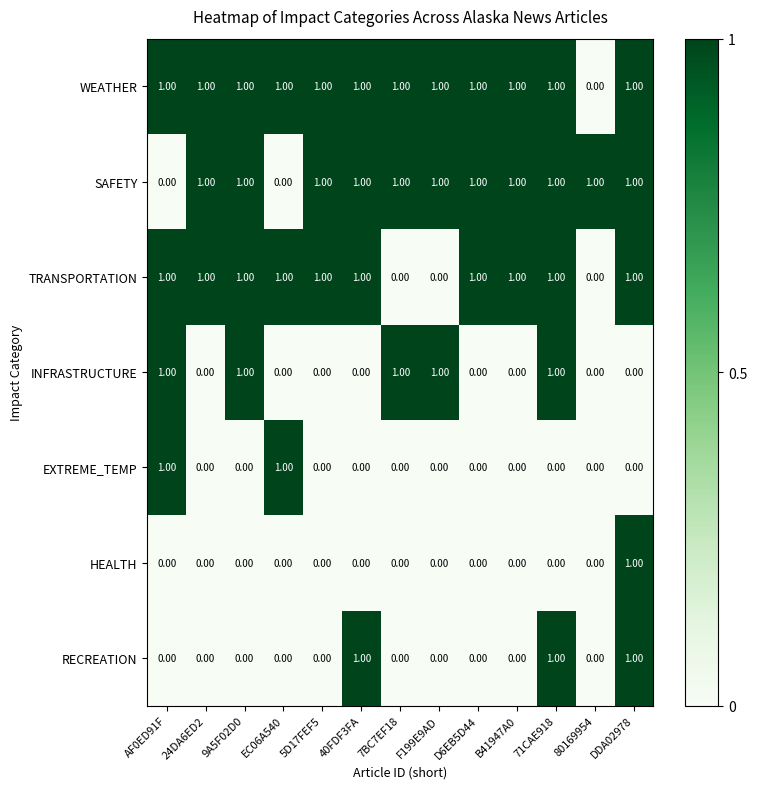

At how many categories does at least one series exceed 0?

13